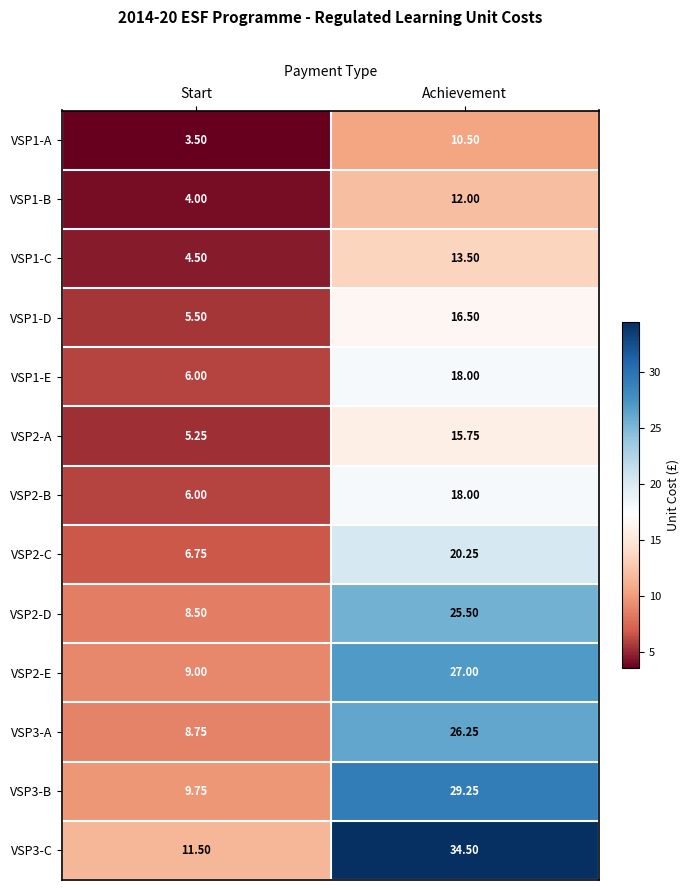

What is the minimum value shown in the chart?

3.5